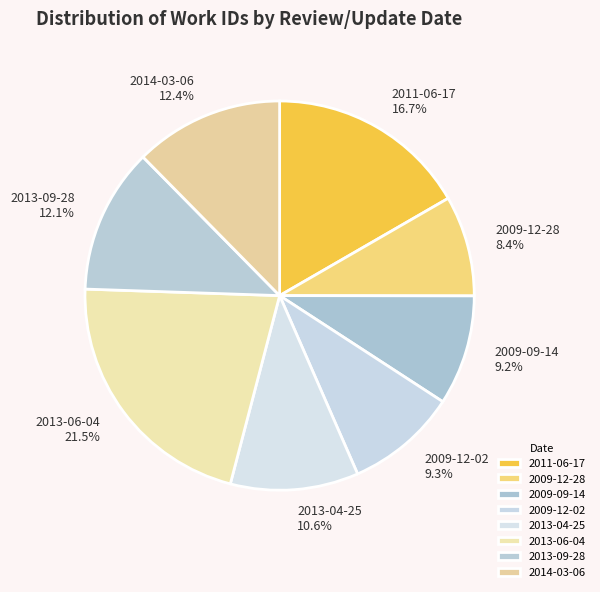

Is there a majority slice in this chart?

No